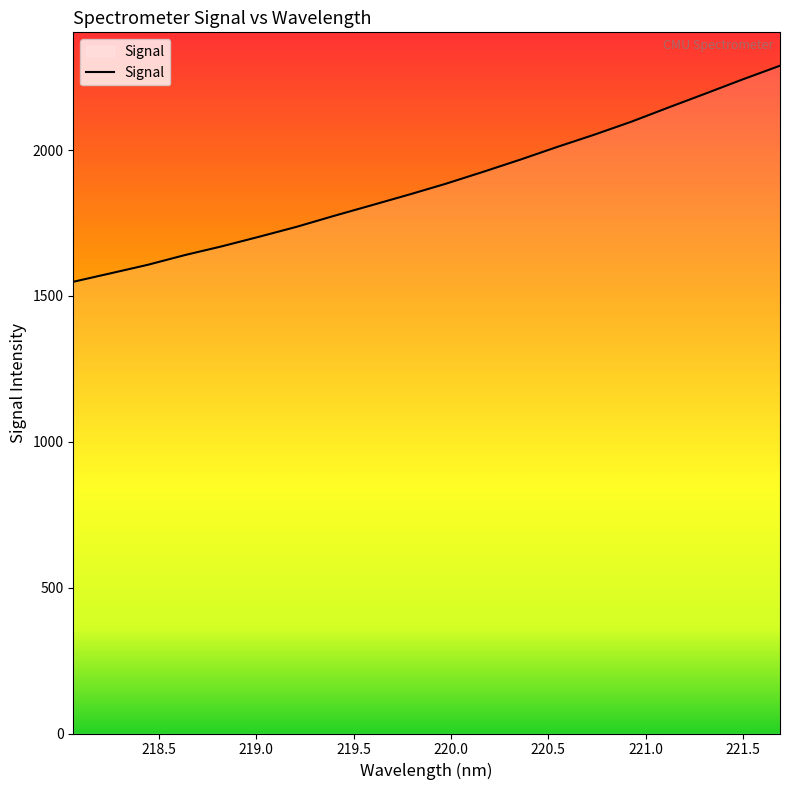

What is the smallest value displayed?

1548.4